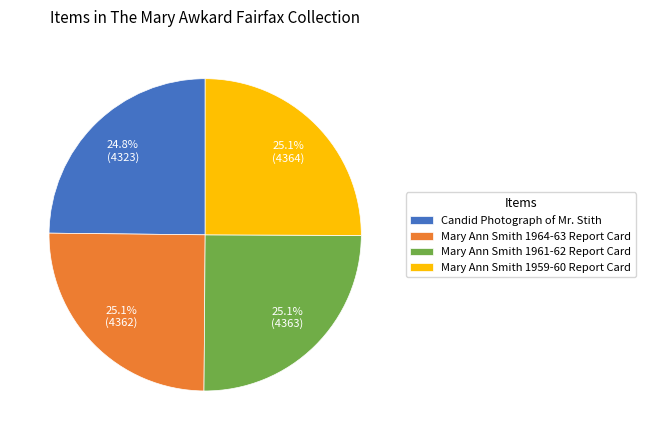

What portion of the pie excludes Candid Photograph of Mr. Stith?

75.2%